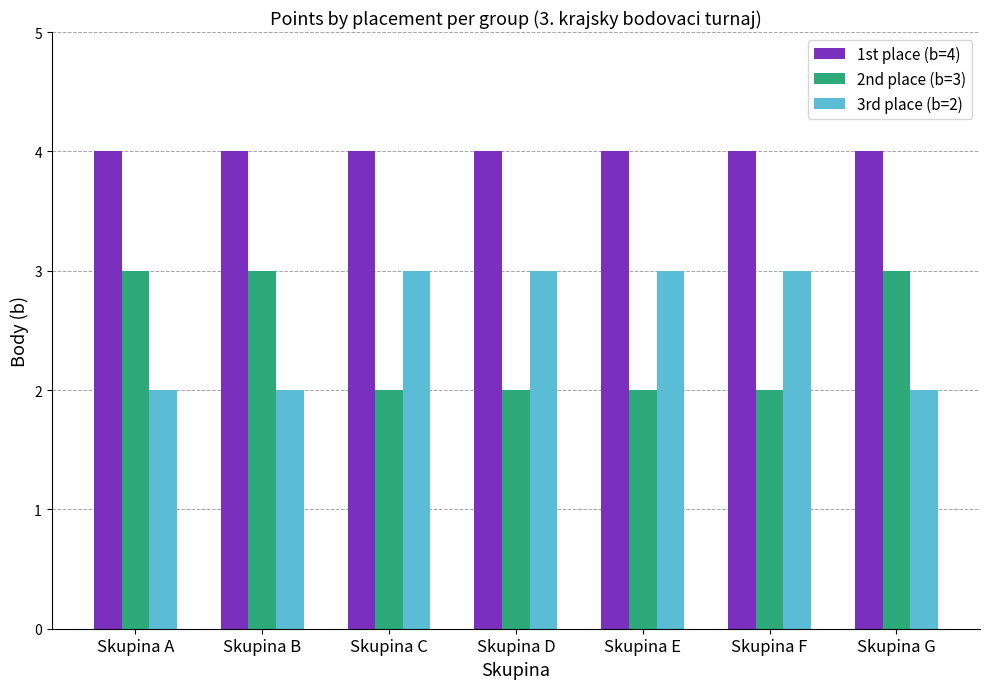

What is the value of the 1st place (b=4) bar at the 1st from the left?

4